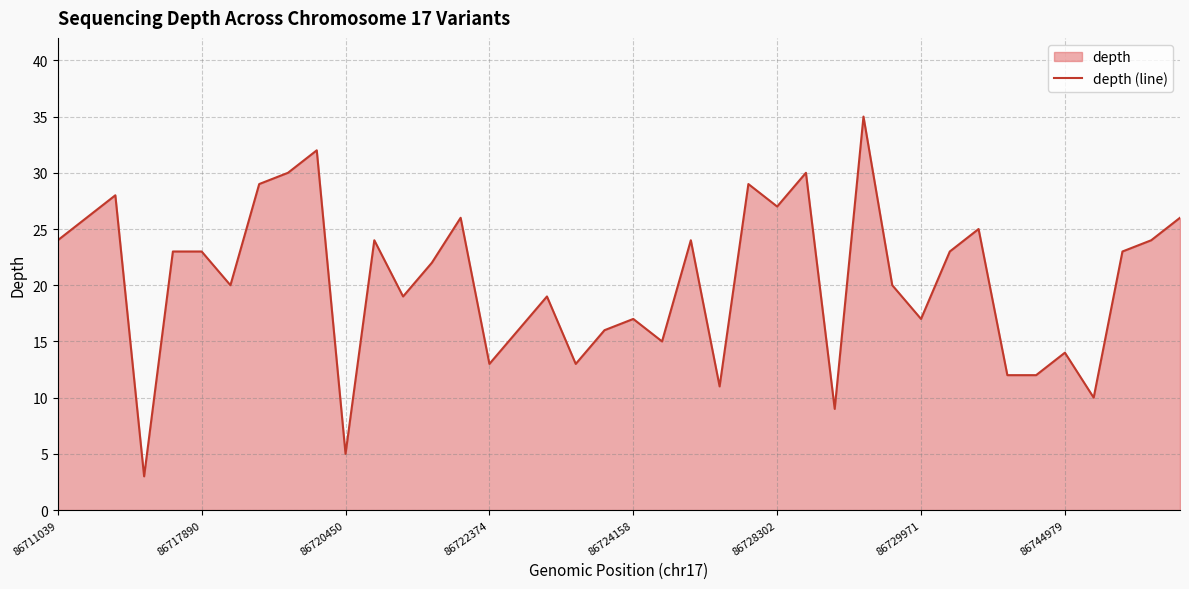

What is the average value?

20